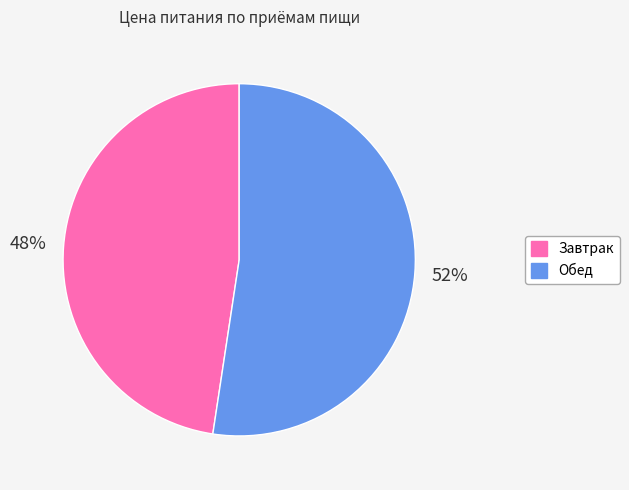

Rank the categories by value from highest to lowest.

Обед, Завтрак